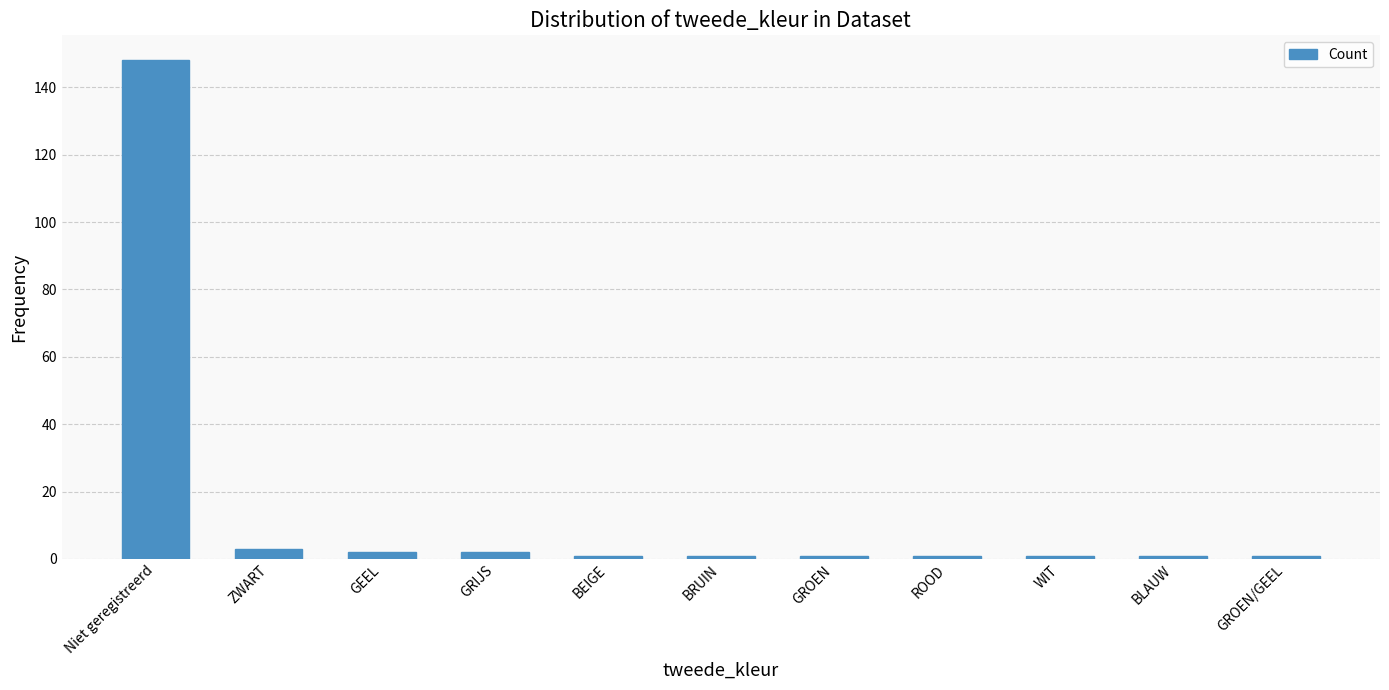

Which label corresponds to the largest value in the chart?

Niet geregistreerd